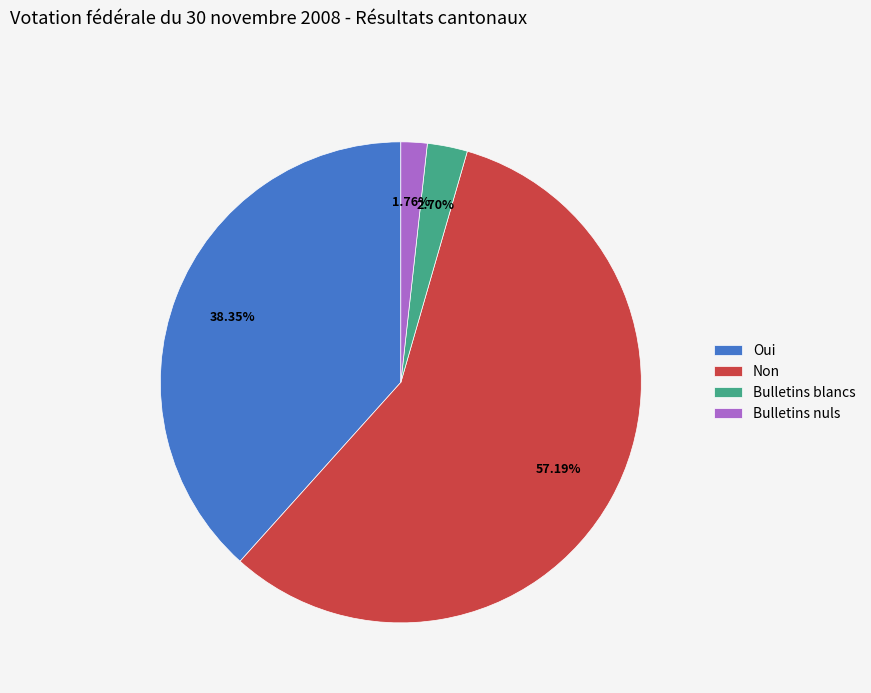

Is it true that Bulletins blancs is 14% of the pie?

False